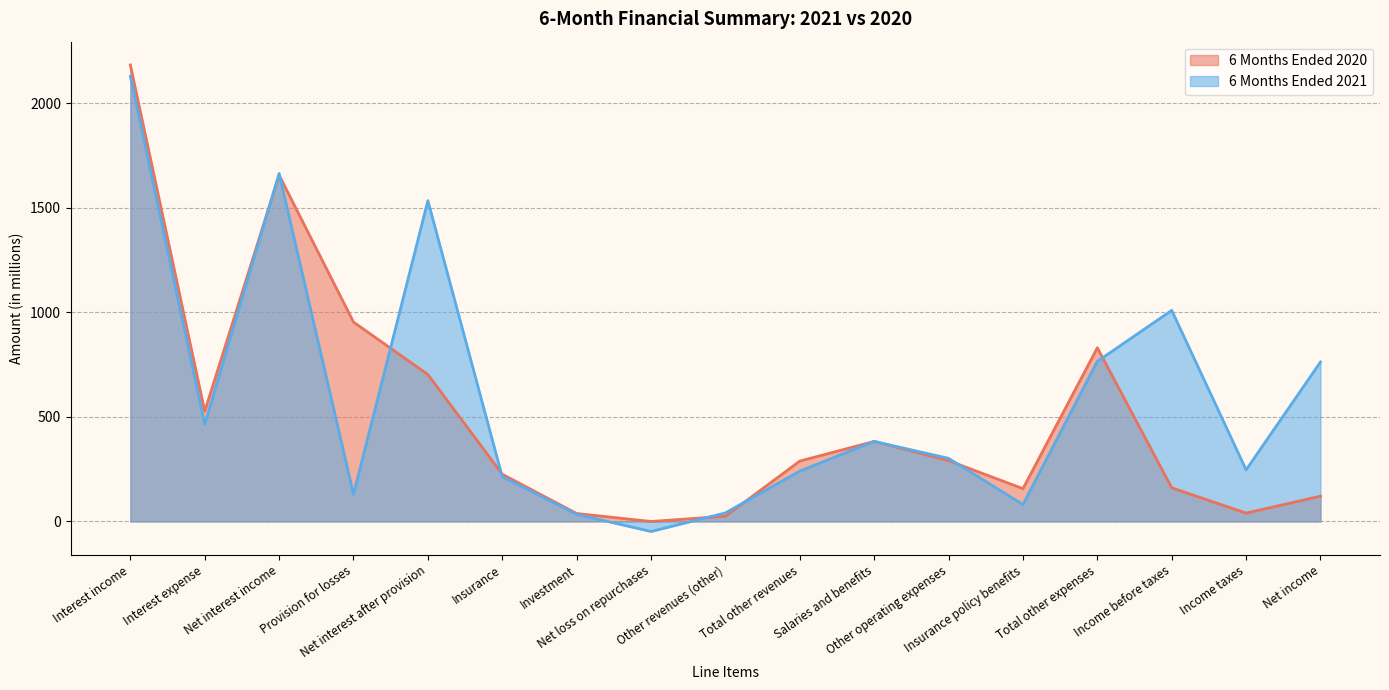

The value of 6 Months Ended 2021 at Insurance policy benefits is 81. True or false?

True